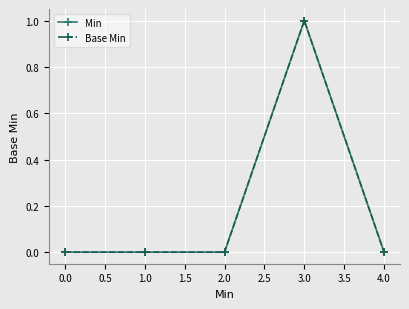

How many lines are shown in the chart?

2